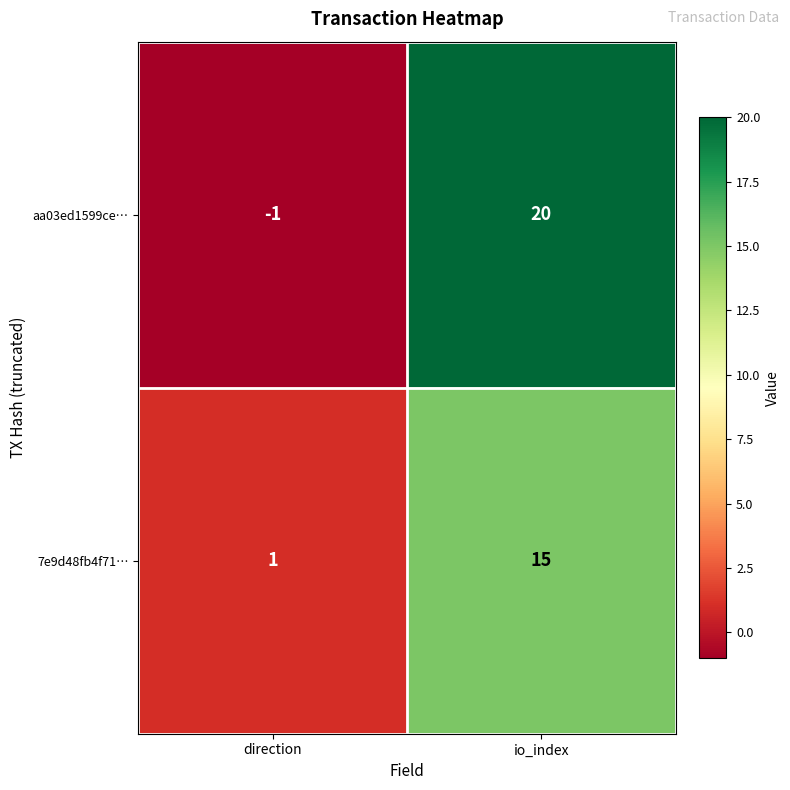

Count the number of data series in this chart.

2